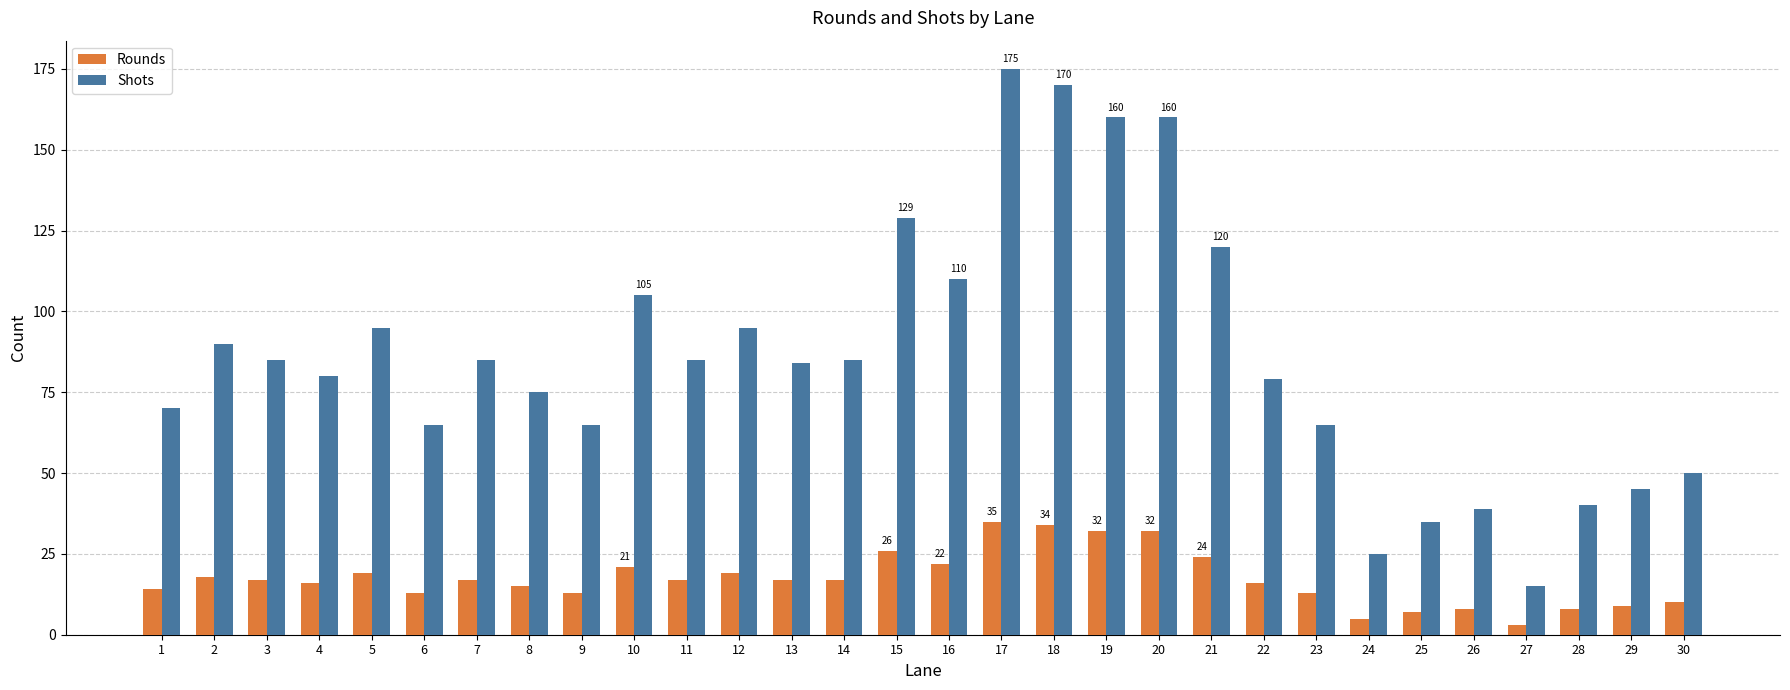

What are all the series names shown in the legend?

Rounds, Shots